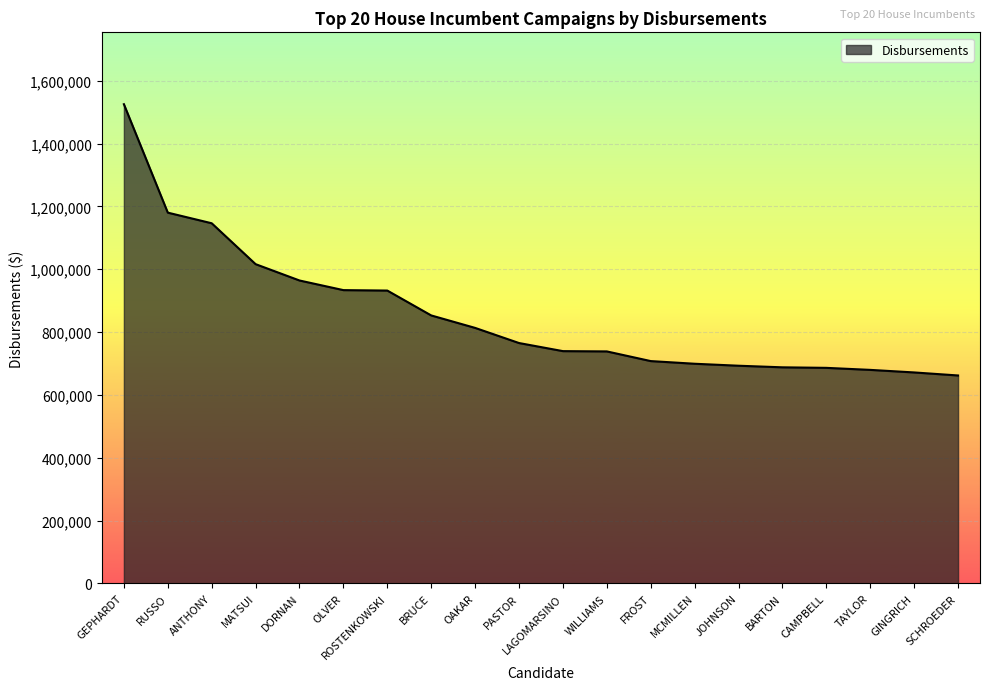

Is it true that the value at PASTOR is 765022?

True